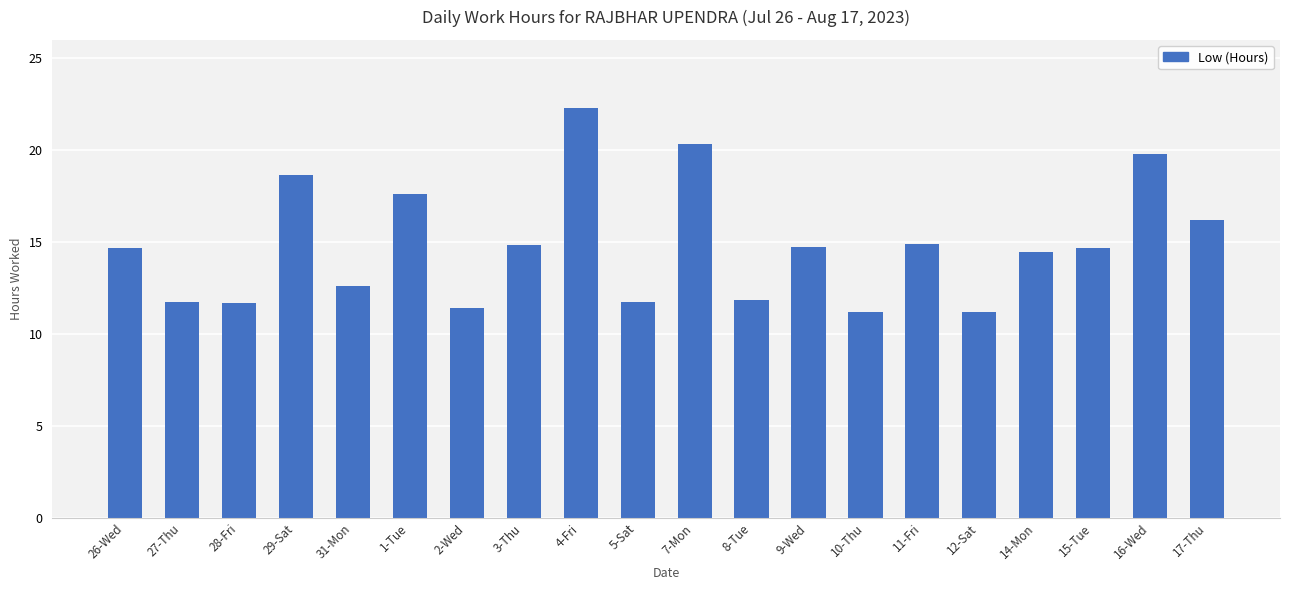

How many bars are there in total?

20